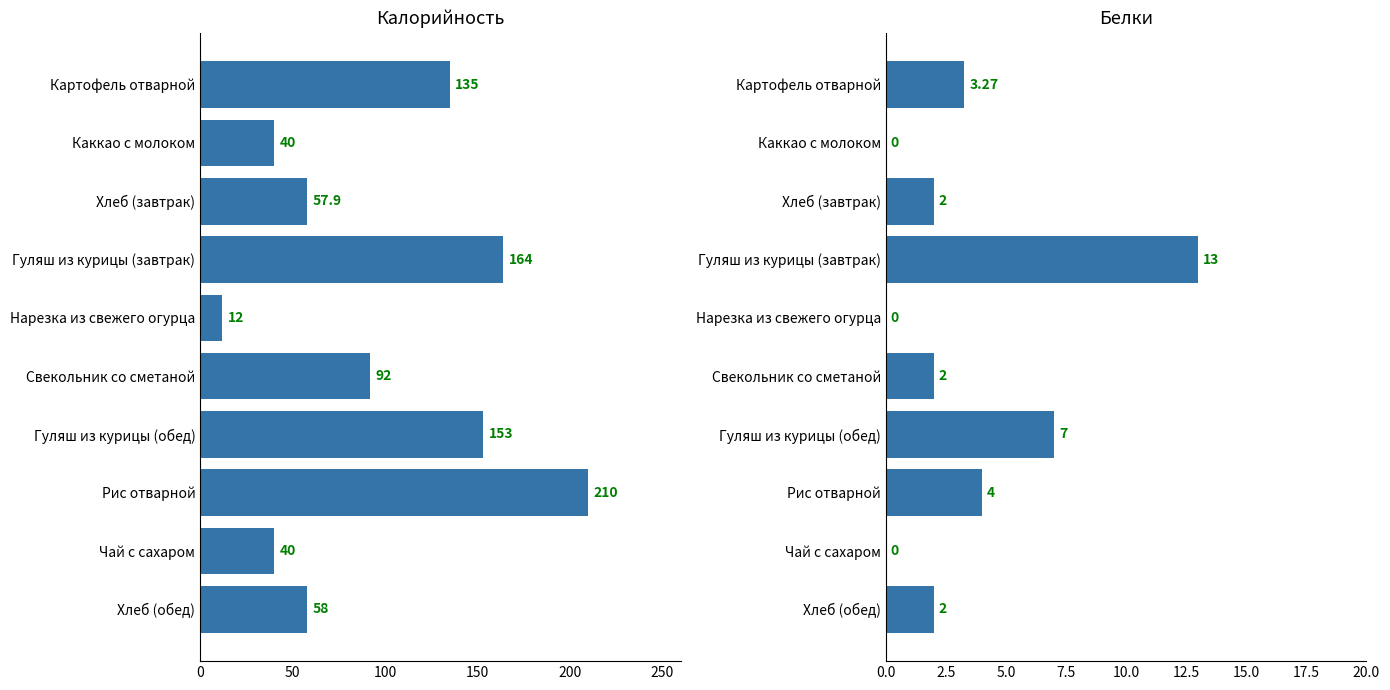

What is the maximum value for Калорийность?

210.0